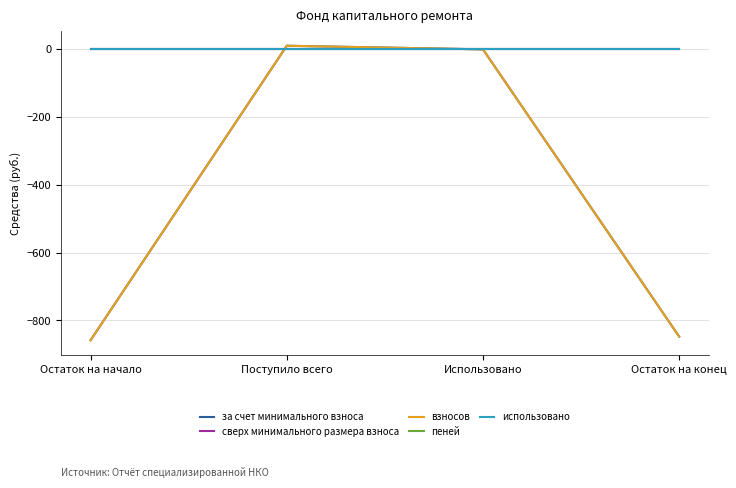

Which series changed the most between Поступило всего and Остаток на конец?

за счет минимального взноса